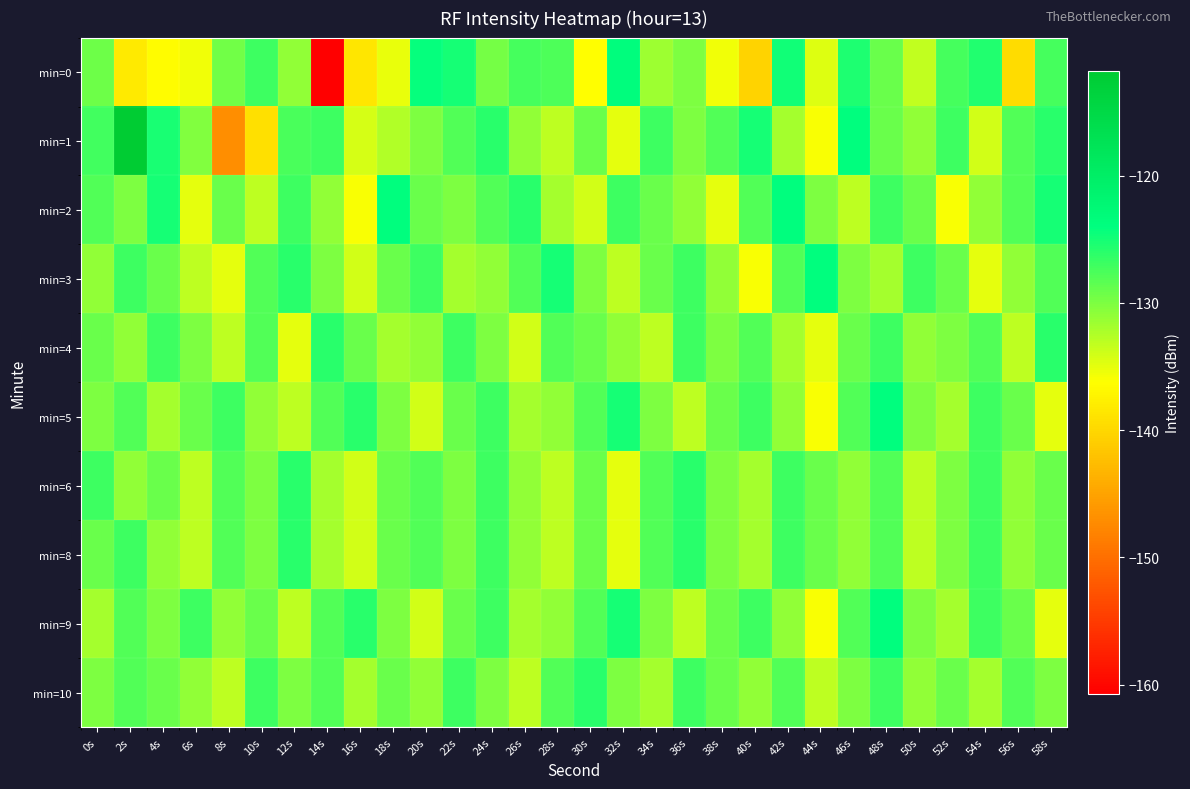

At which category is the sum across all series the highest?

48s